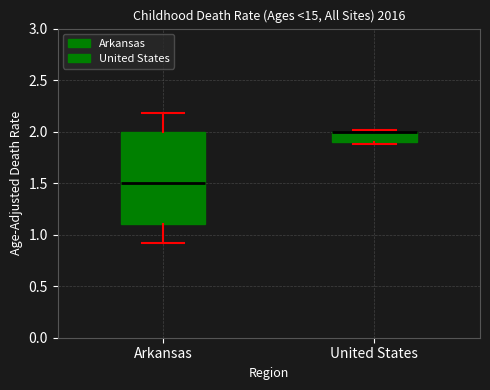

Reading left to right, transcribe this box plot: for each box, give where its median line is, the range the box spans, and where its two whiskers end, as read against the y-axis. The values are not printed on the chart, so give them approximately, as read against the axis.

Arkansas: median 1.5, box 1.1 to 2.0, whiskers 0.9 to 2.2
United States: median 2.0 (drawn on the box's upper edge), box 1.9 to 2.0, whiskers 1.9 (just below the box's lower edge) to 2.0 (just above the box's upper edge)